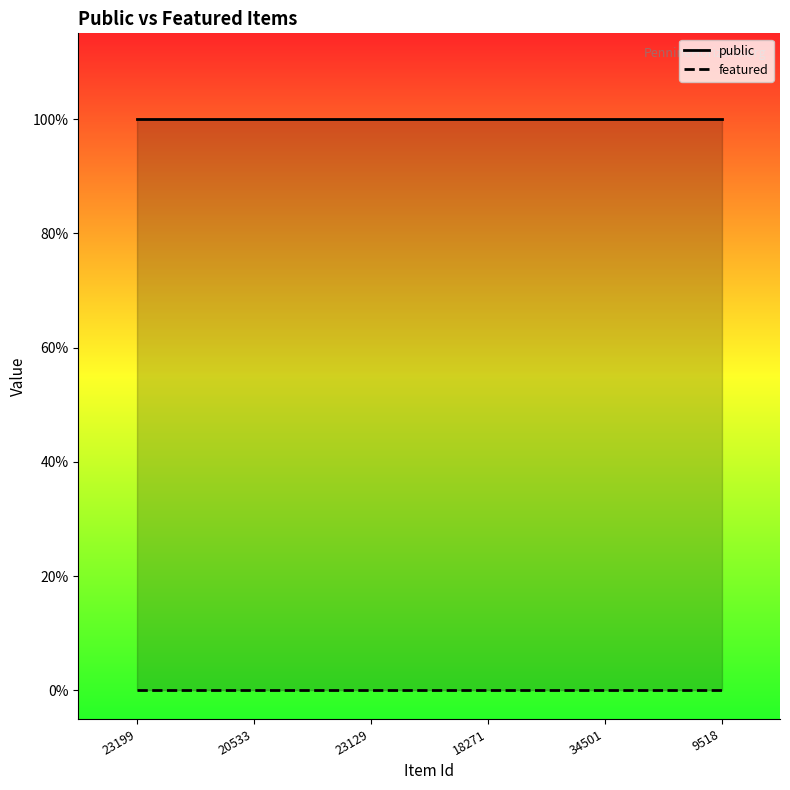

How many categories are shown in the chart?

6